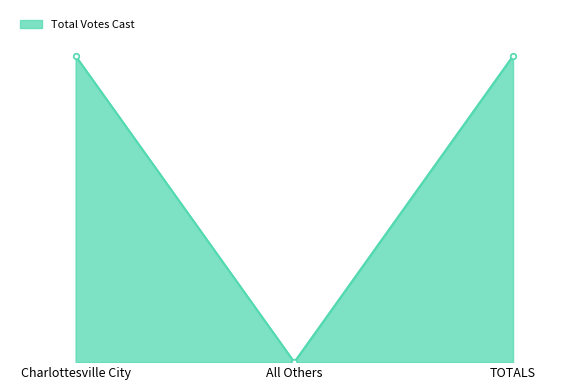

Is this an area chart (filled region under the line)?

Yes